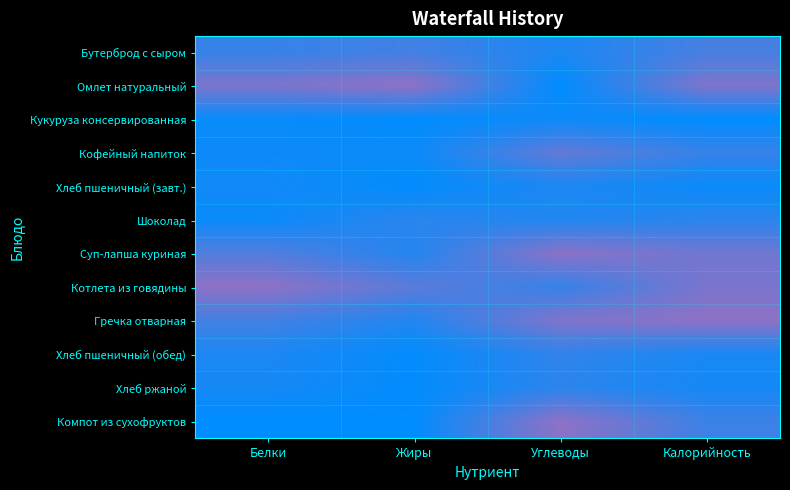

What is the total value across all series at Калорийность?

5.6